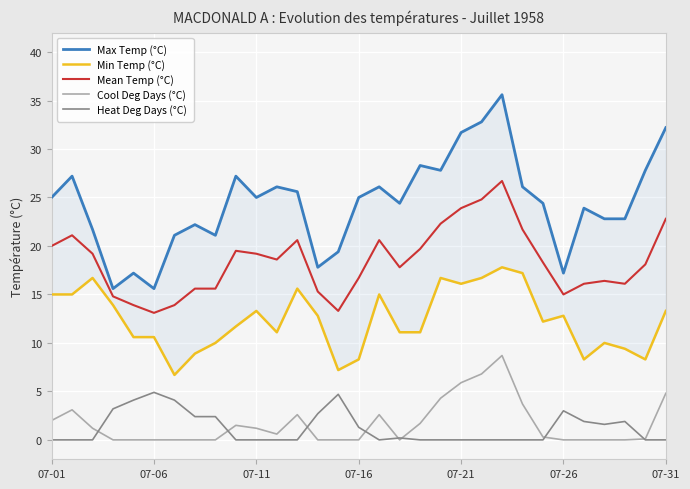

How many interior local peaks does the Max Temp (°C) series have?

9